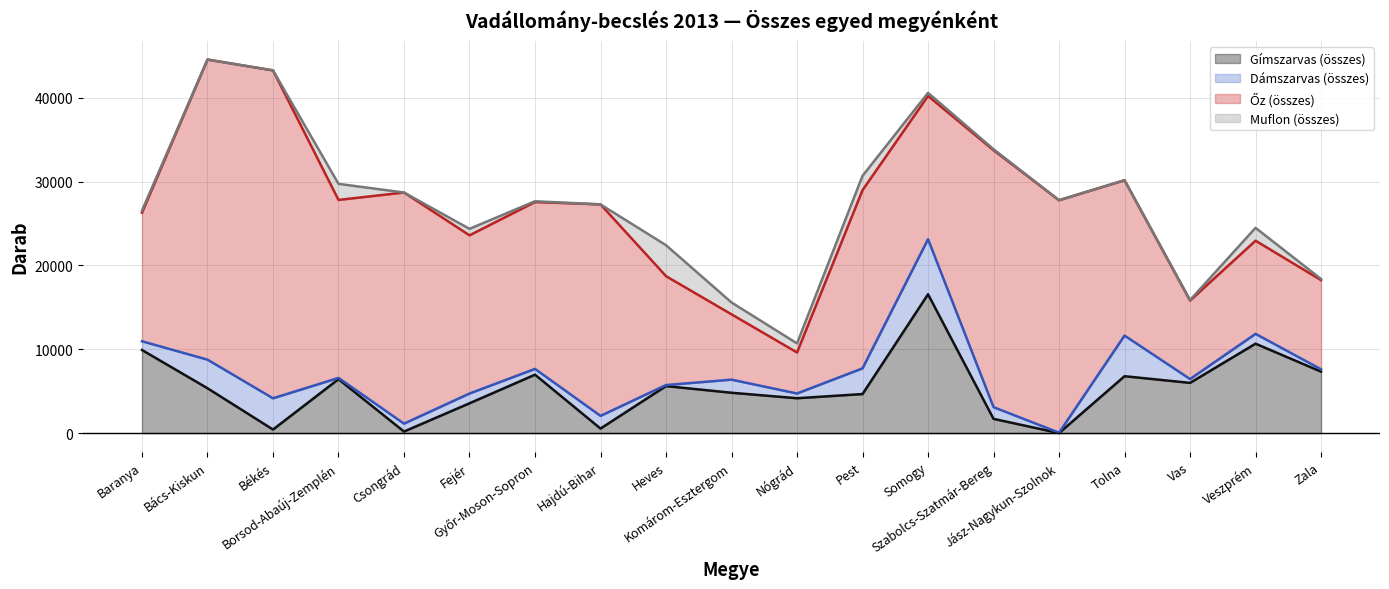

What is the spread (max minus min) of values at Zala?

10500